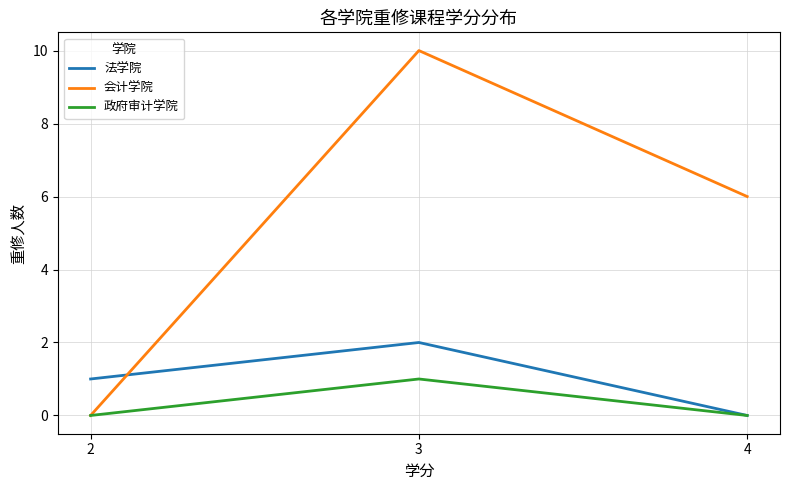

What is the average value of the 会计学院 series?

5